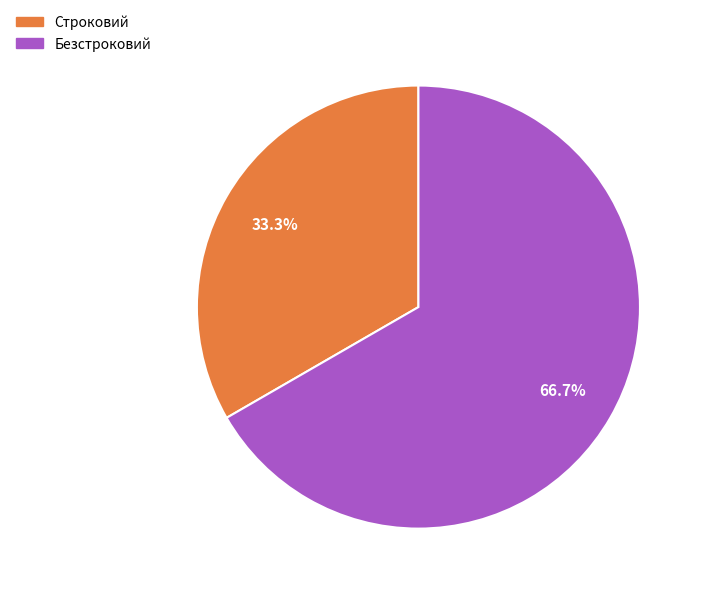

True or false: Безстроковий accounts for 67% of the total.

True